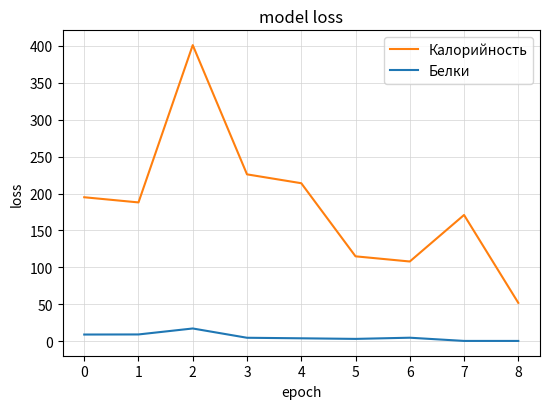

Count the number of data series in this chart.

2